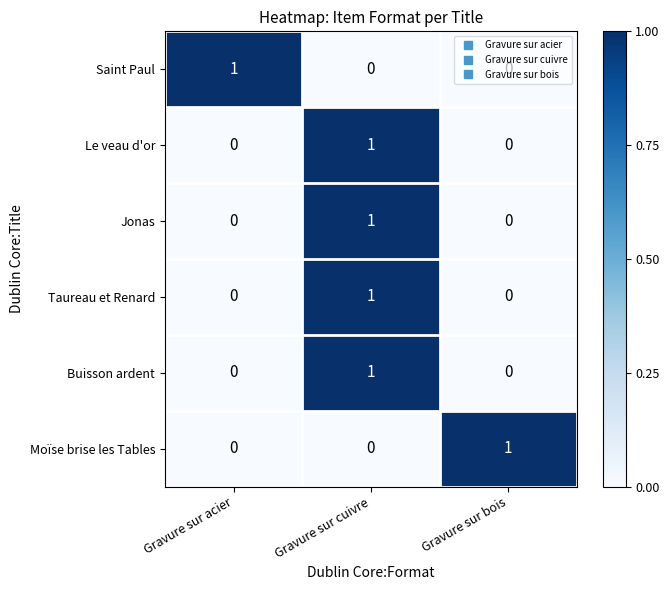

Which category has the highest value in the Moïse brise les Tables series?

Gravure sur bois